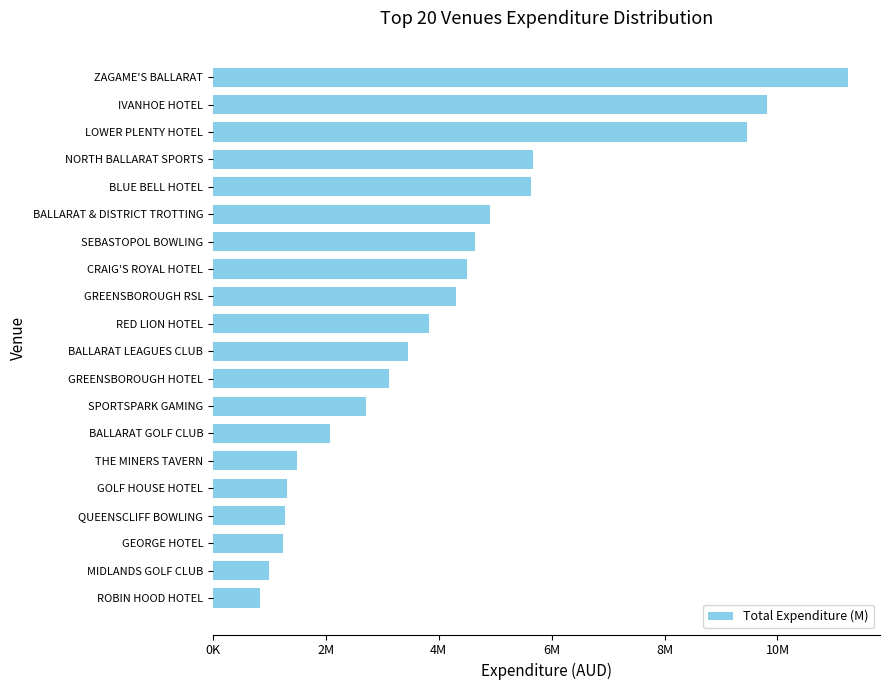

What is the sum of all values?

82559333.3